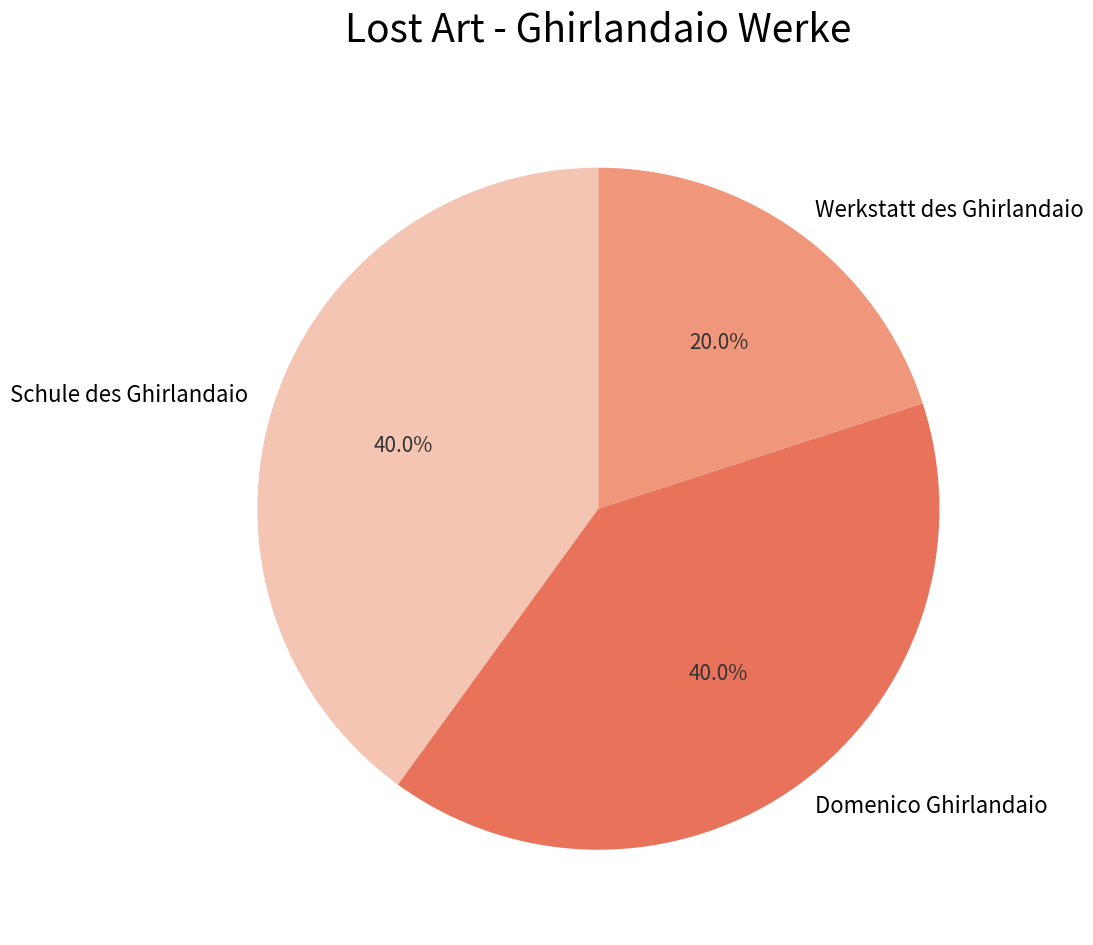

Which category has the smallest portion of the pie?

Werkstatt des Ghirlandaio